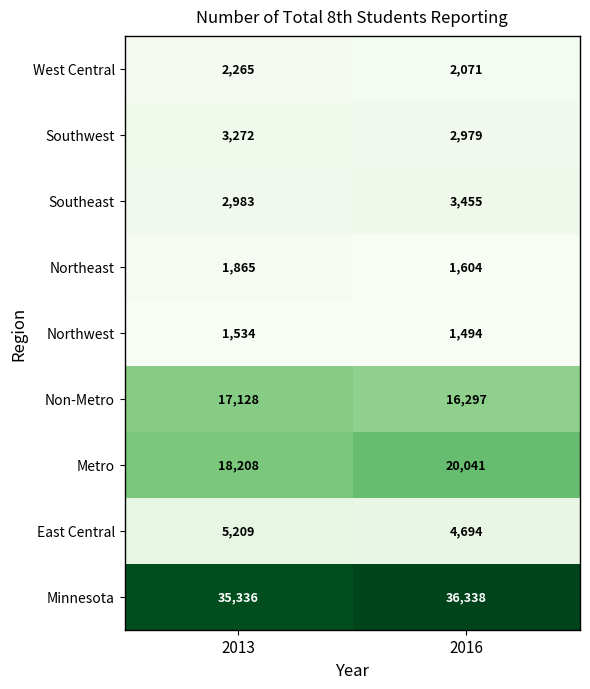

What is the difference between the maximum and minimum values in the Minnesota series?

1002